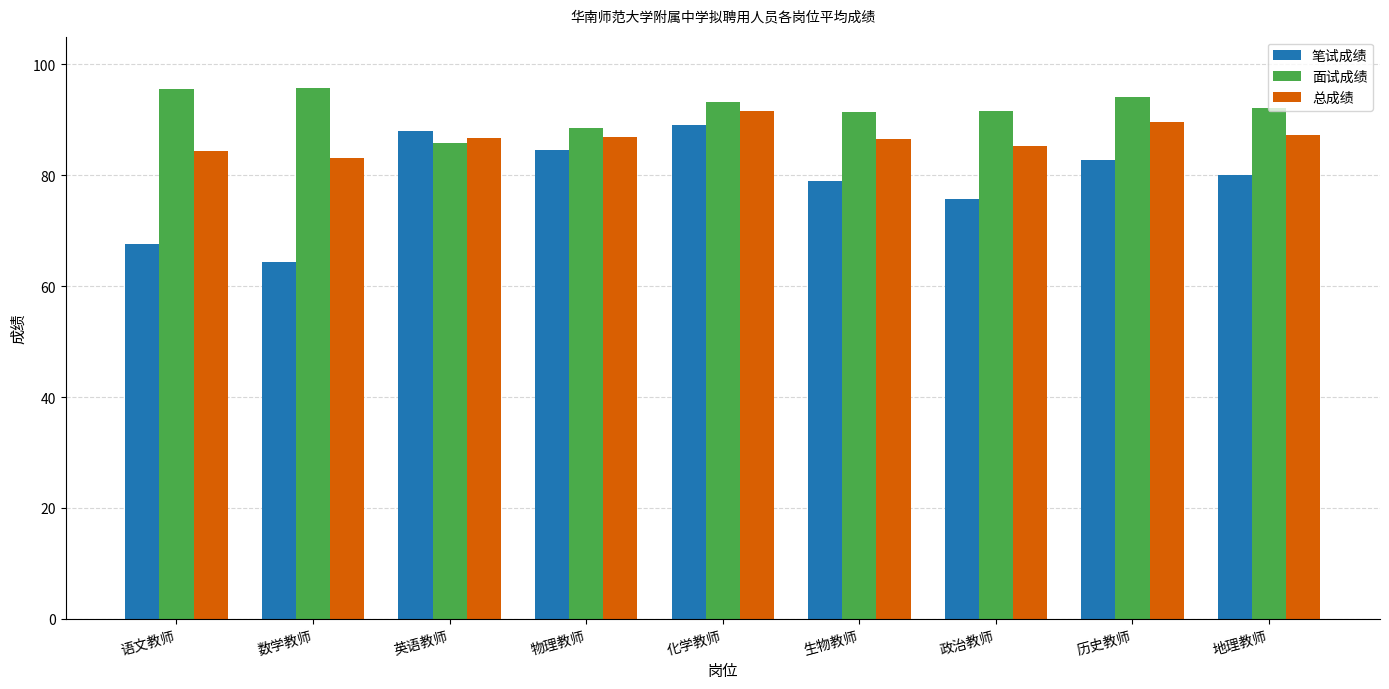

What is the sum of all 总成绩 values?

781.5